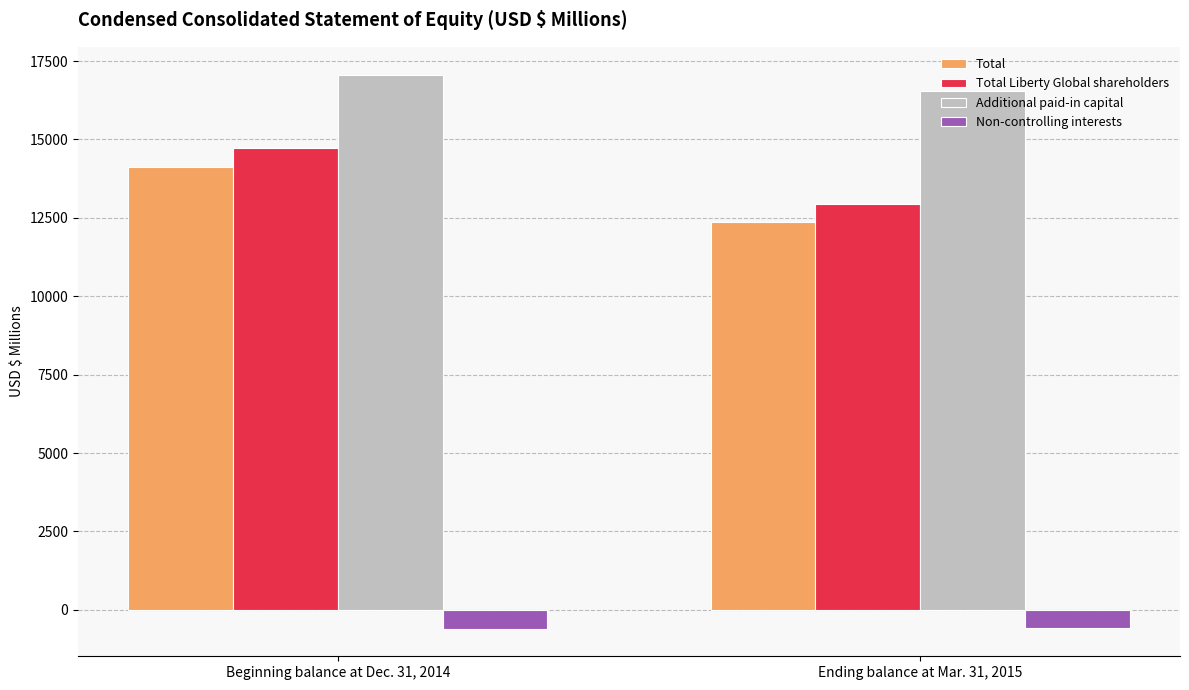

What is the sum of the Total values at Ending balance at Mar. 31, 2015 and Beginning balance at Dec. 31, 2014?

26492.3